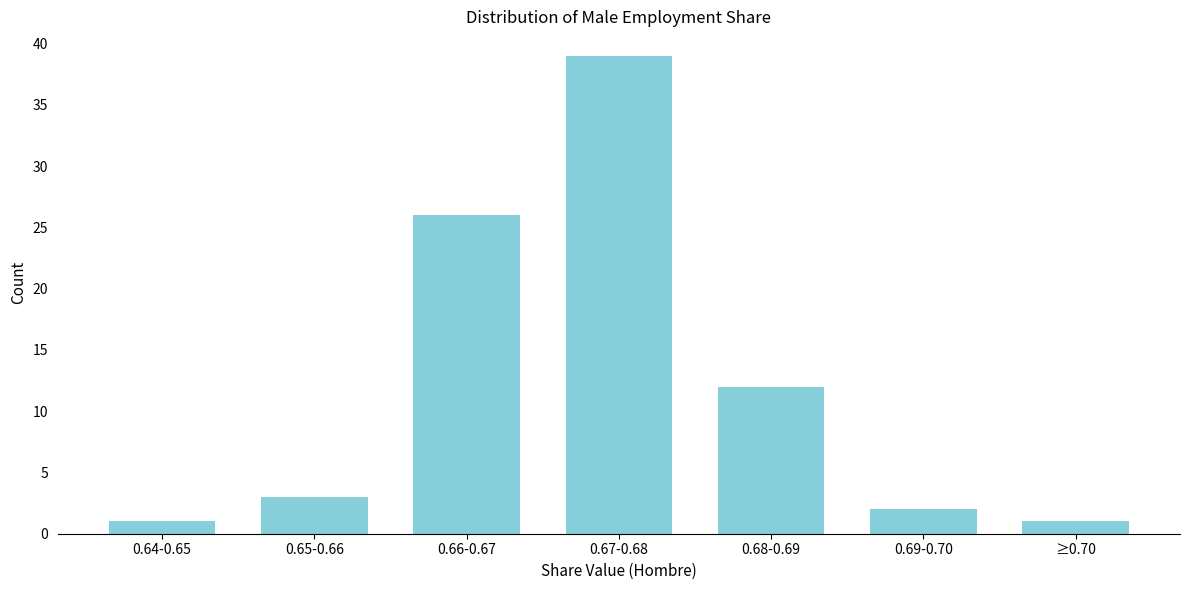

Reading left to right, what are all the values shown in this chart?

1	3	26	39	12	2	1